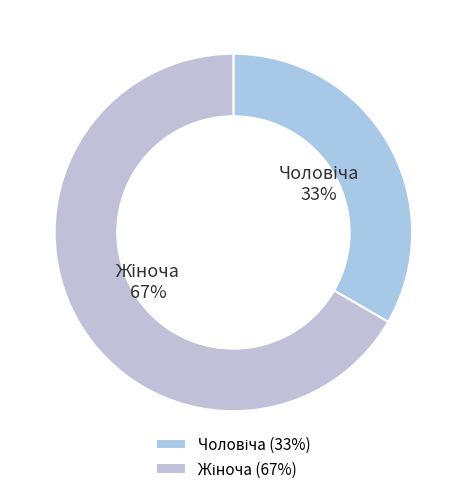

To the nearest percent, what is the average slice percentage?

50%